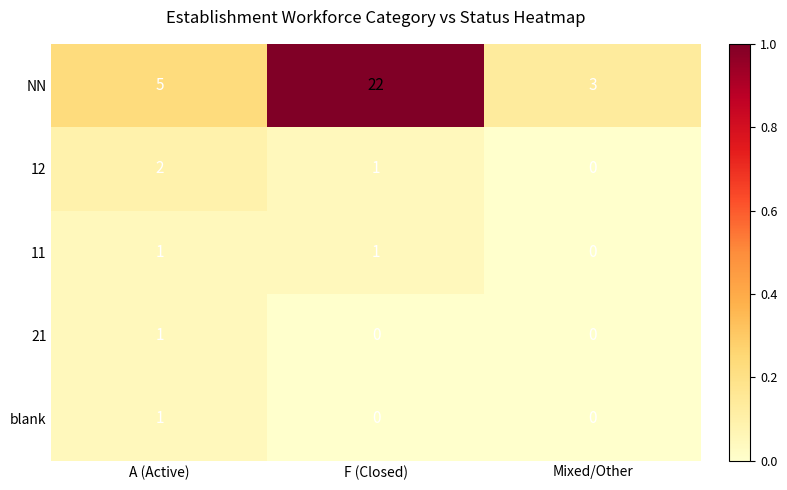

Rank the categories by 12 value from highest to lowest.

A (Active), F (Closed), Mixed/Other